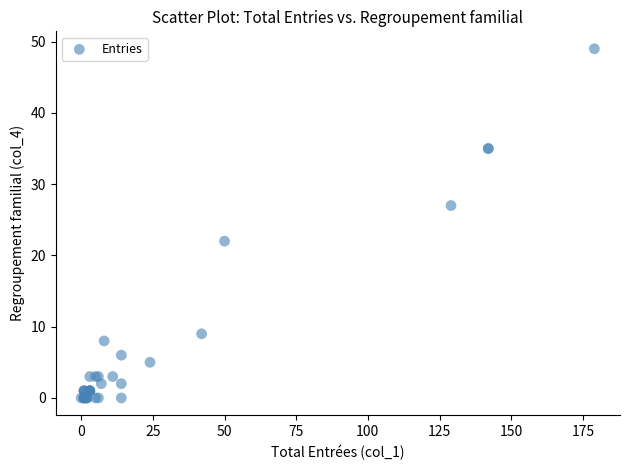

What Y value in the scatter plot is closest to 24?

22